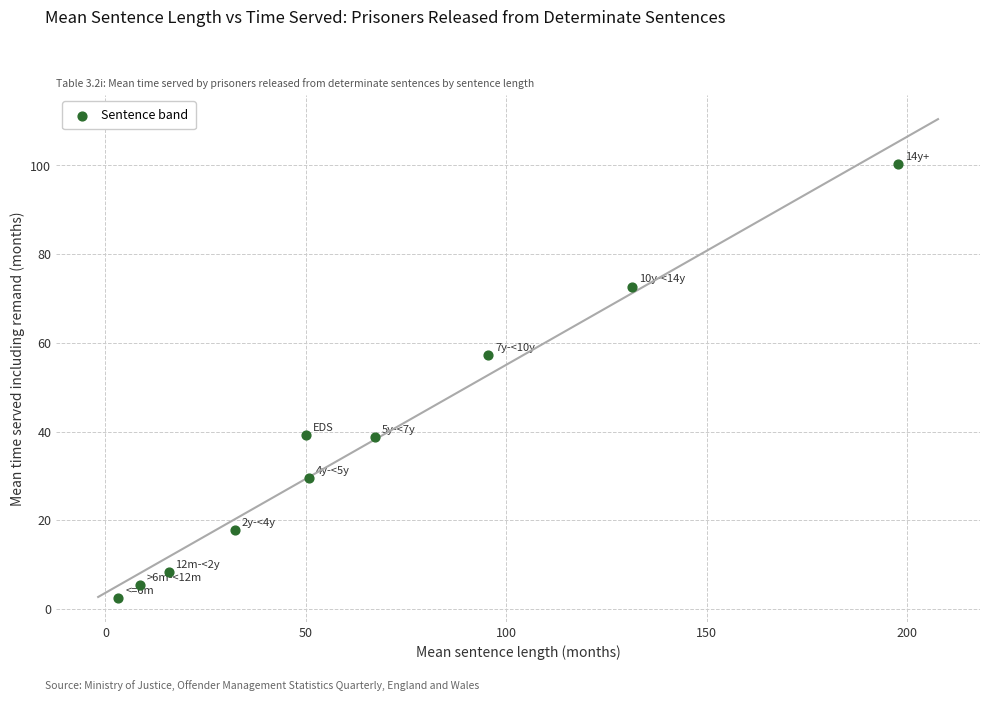

What is the range of X values (max minus min)?

194.5